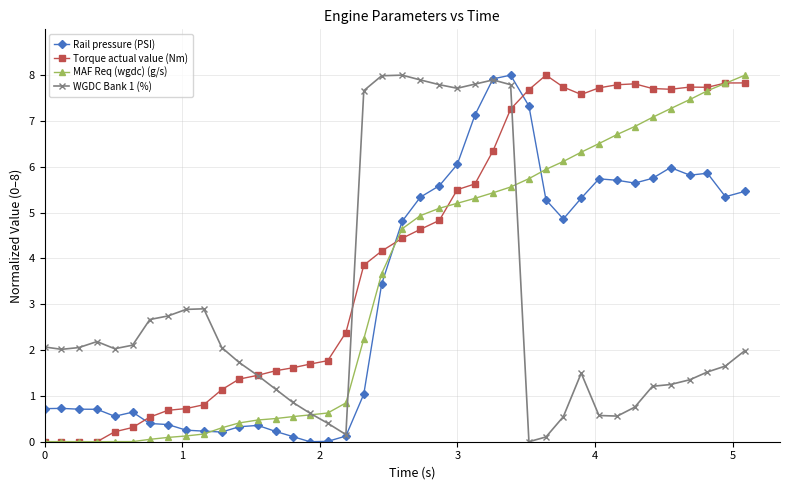

What is the sum of all Rail pressure (PSI) values?

130.1